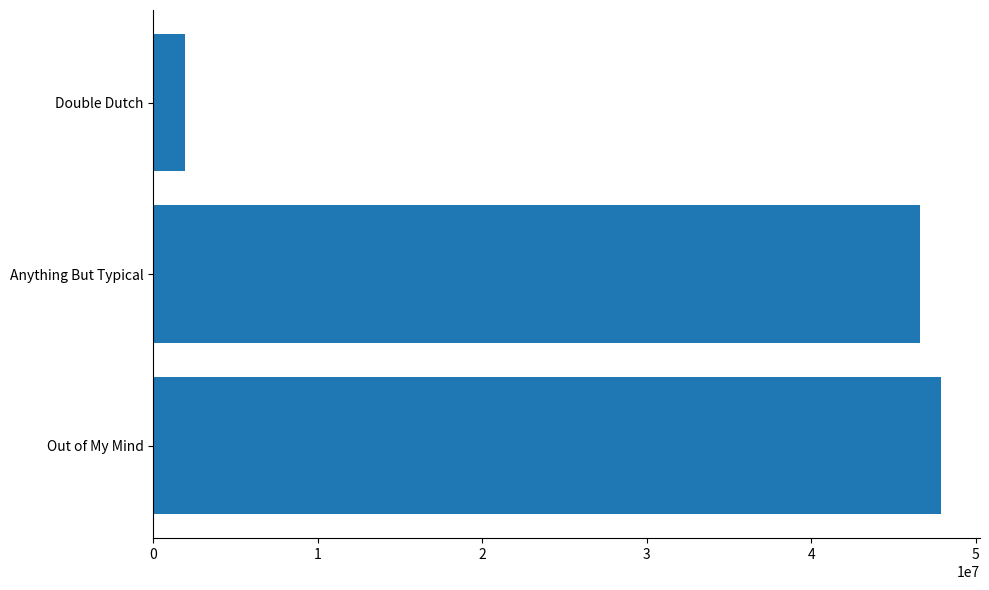

List the labels in order of value, smallest first.

Double Dutch, Anything But Typical, Out of My Mind